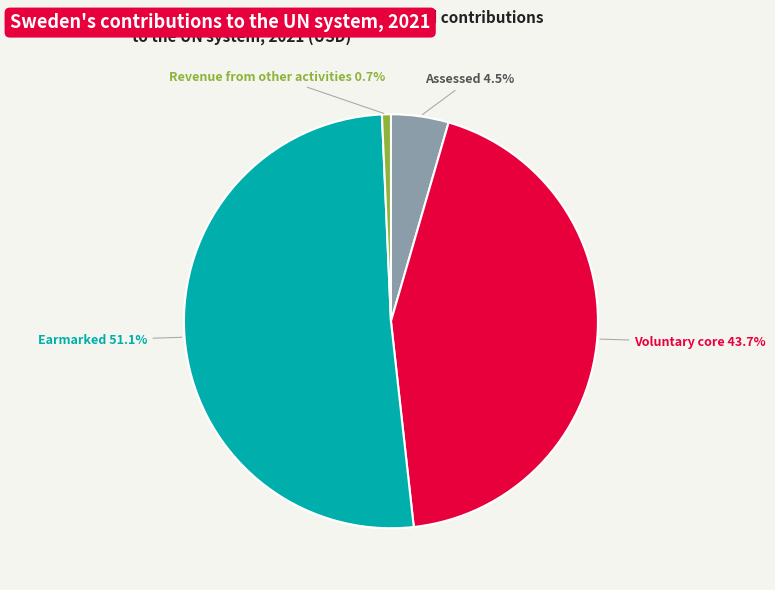

Rank the categories by value from lowest to highest.

Revenue from other activities, Assessed, Voluntary core, Earmarked